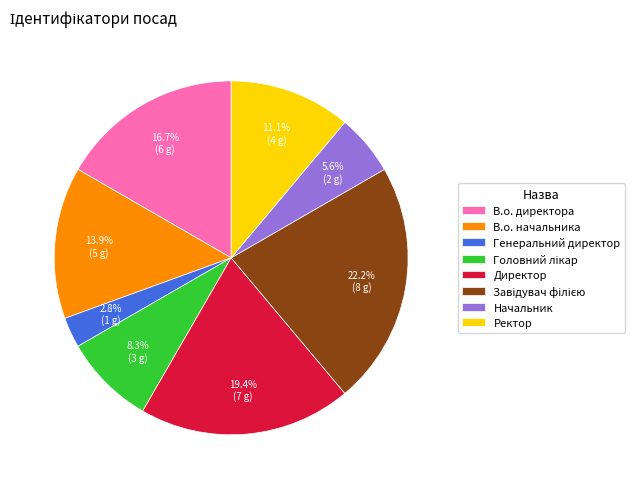

Does В.о. директора account for over 50% of the chart?

No